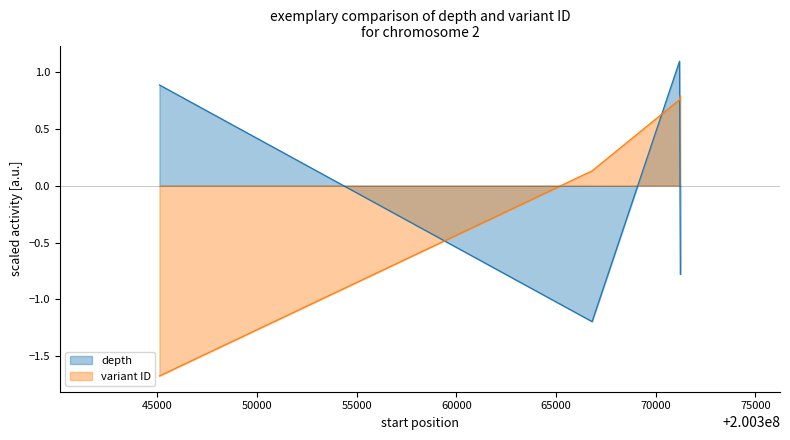

What value does the depth series have at 200345100?

0.9